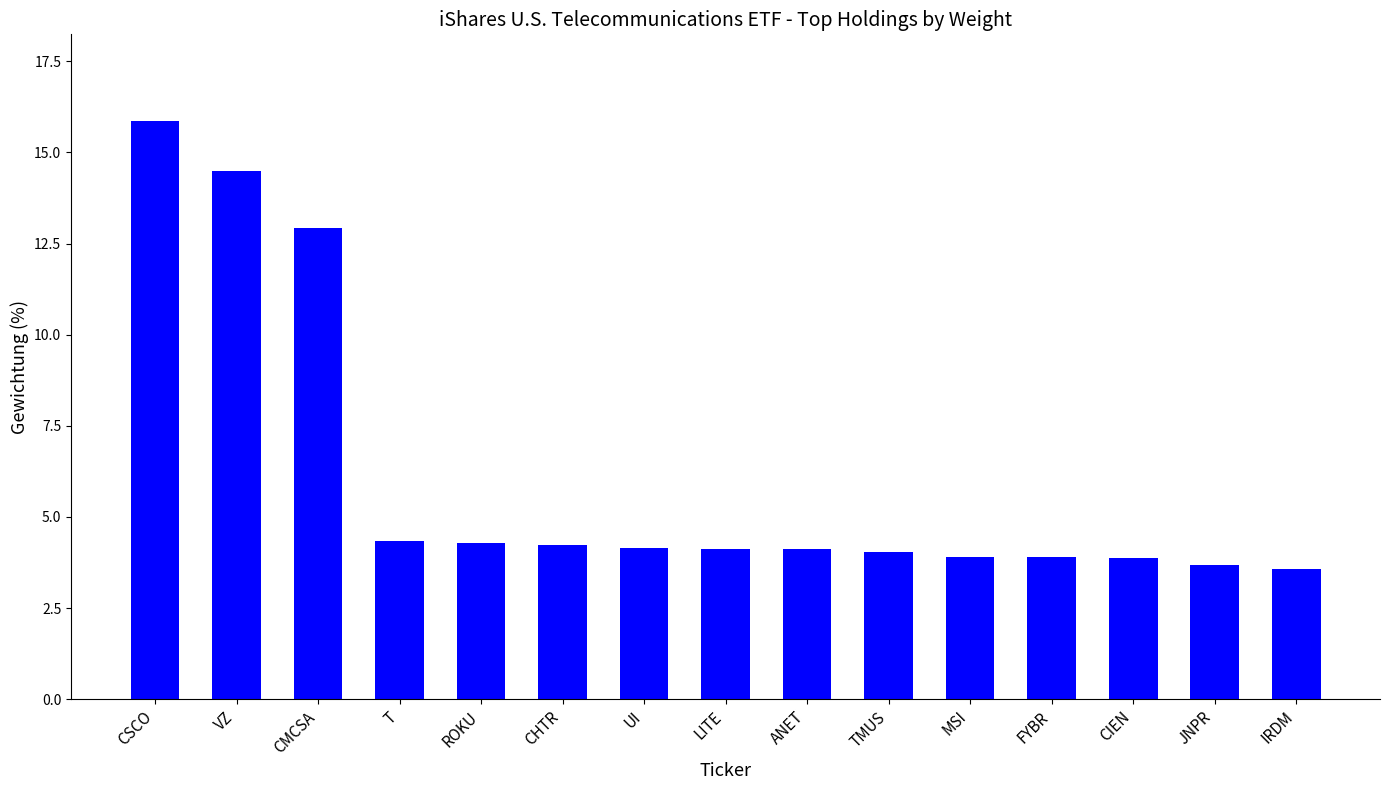

What is the value of the 2nd bar from the left?

14.5